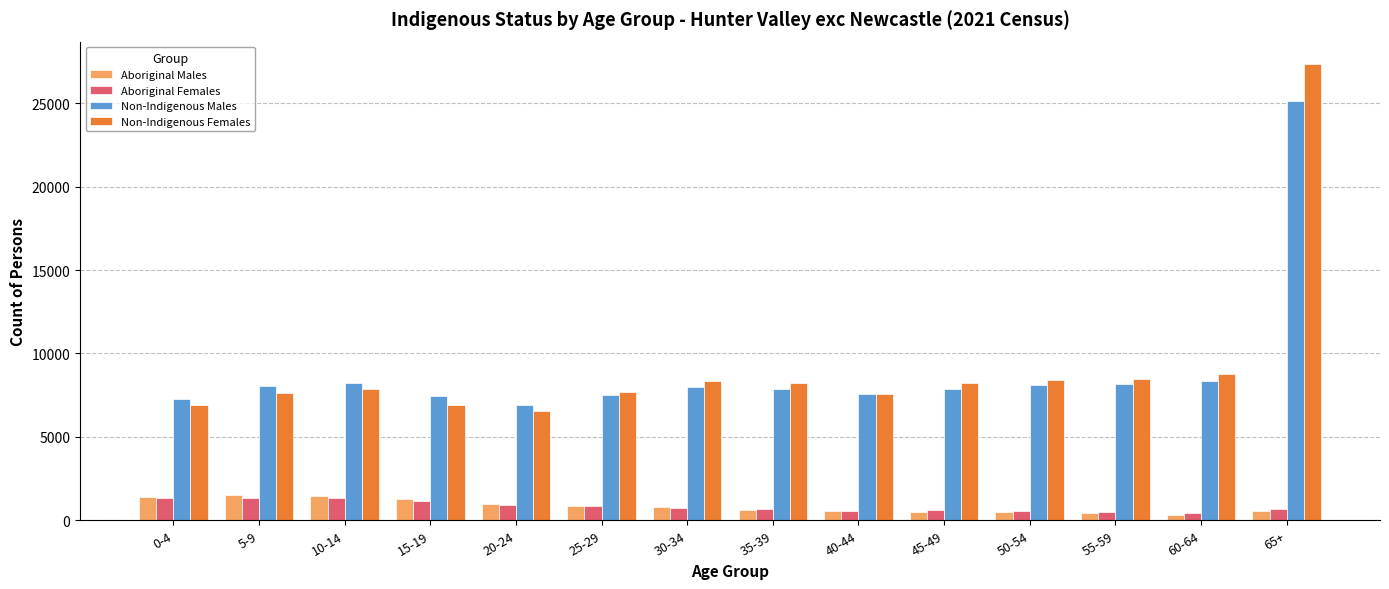

How many data points does each series have?

14